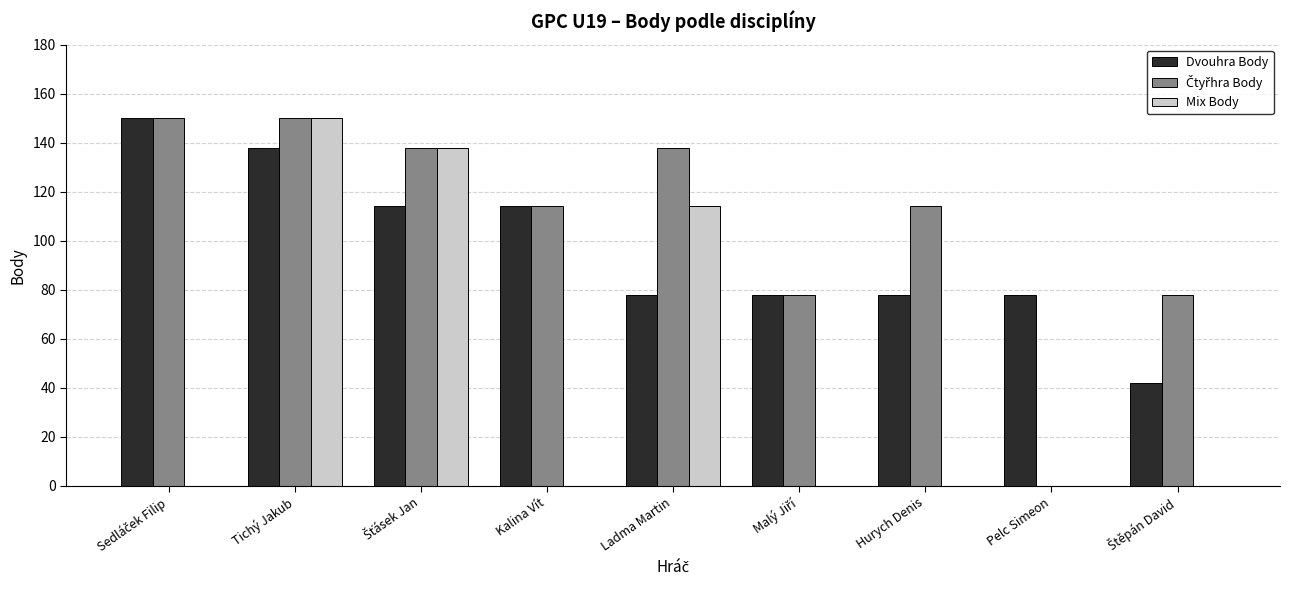

Between Tichý Jakub and Kalina Vít, which series saw the biggest shift?

Mix Body